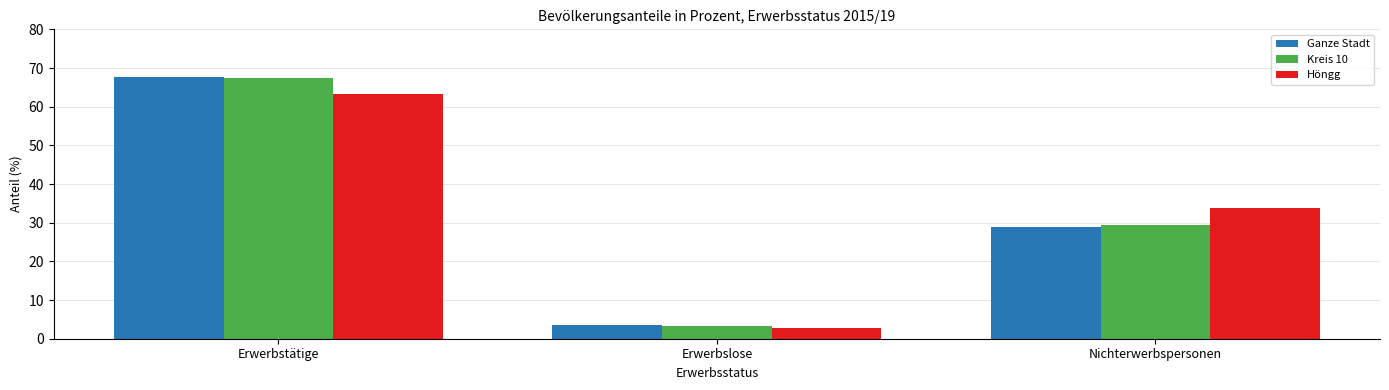

True or false: Ganze Stadt has a value of 28.8 at Nichterwerbspersonen.

True